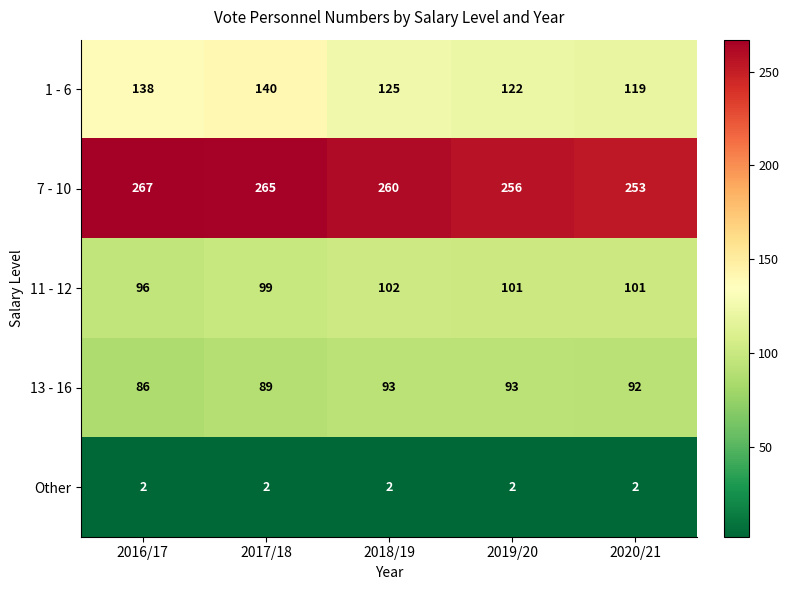

At how many categories does at least one series exceed 55?

5